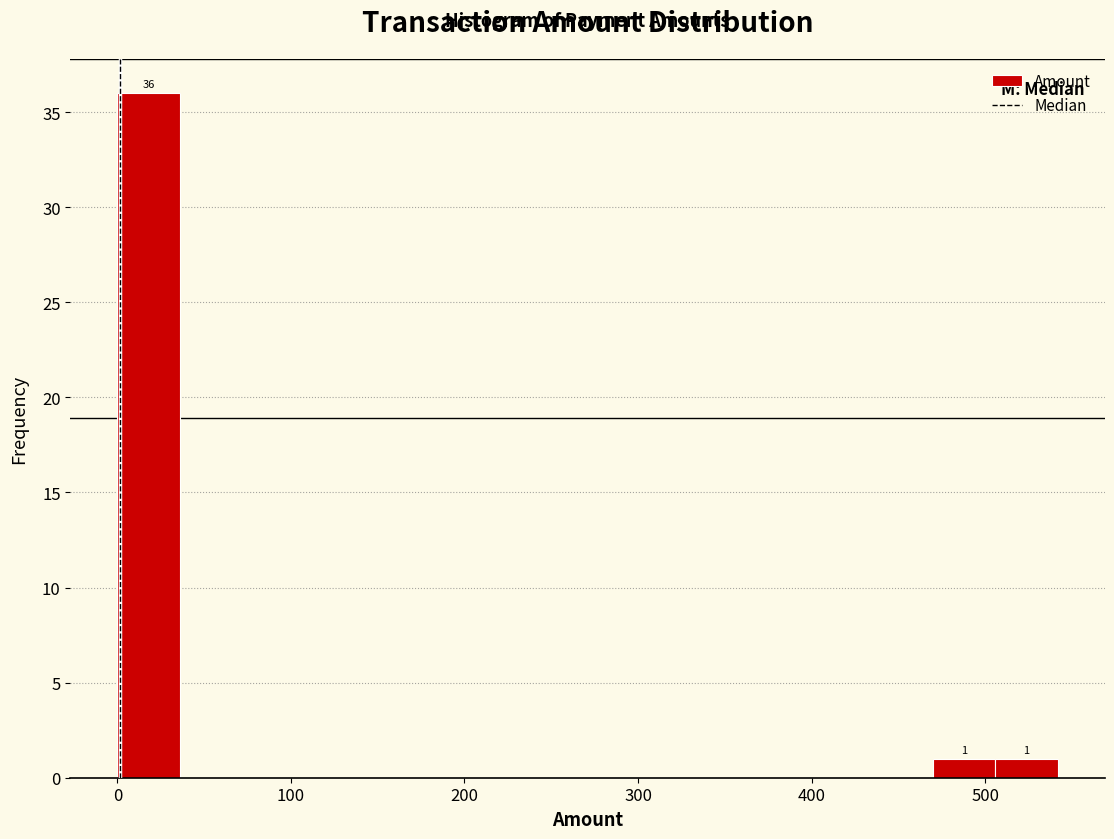

Around what value on the x-axis is the tallest bar? Give the approximate position of its centre, as read against the axis.

20